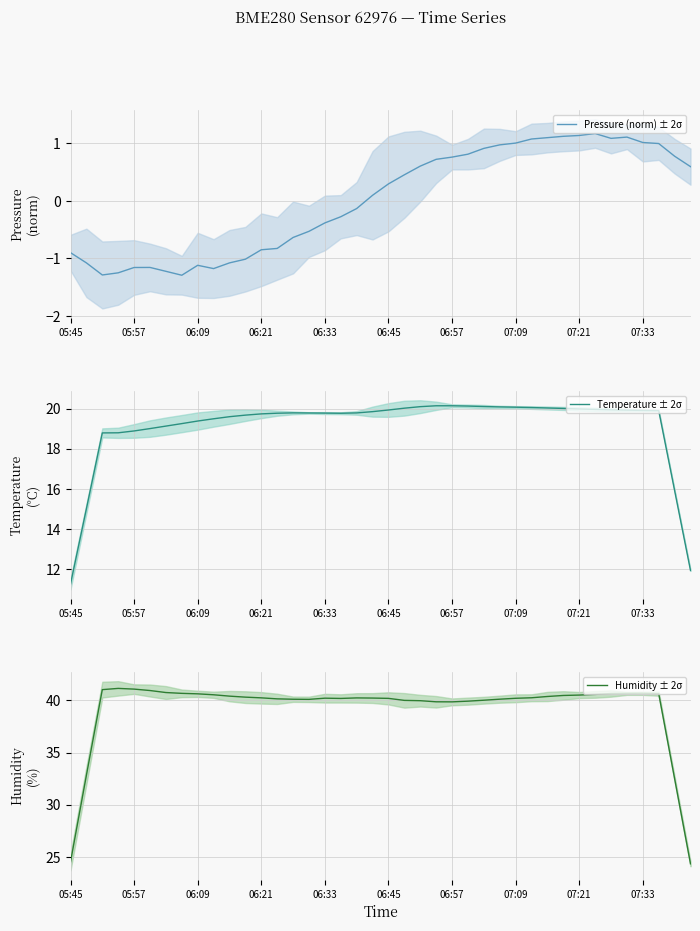

True or false: Humidity ± 2σ and Pressure (norm) ± 2σ cross at least once.

False